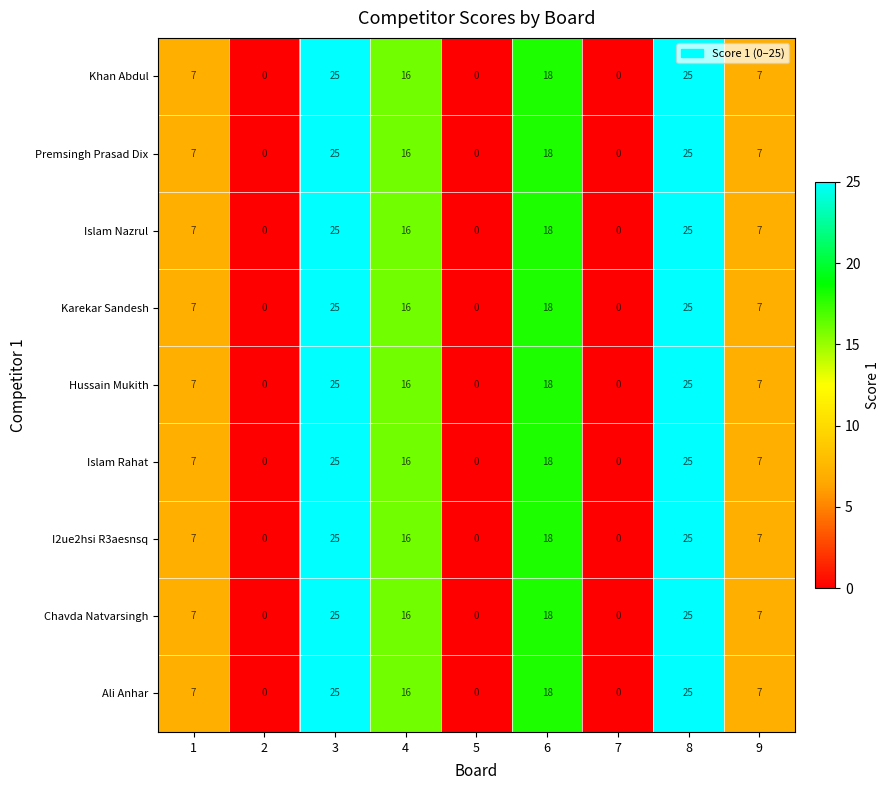

What is the sum of all Ali Anhar values?

98